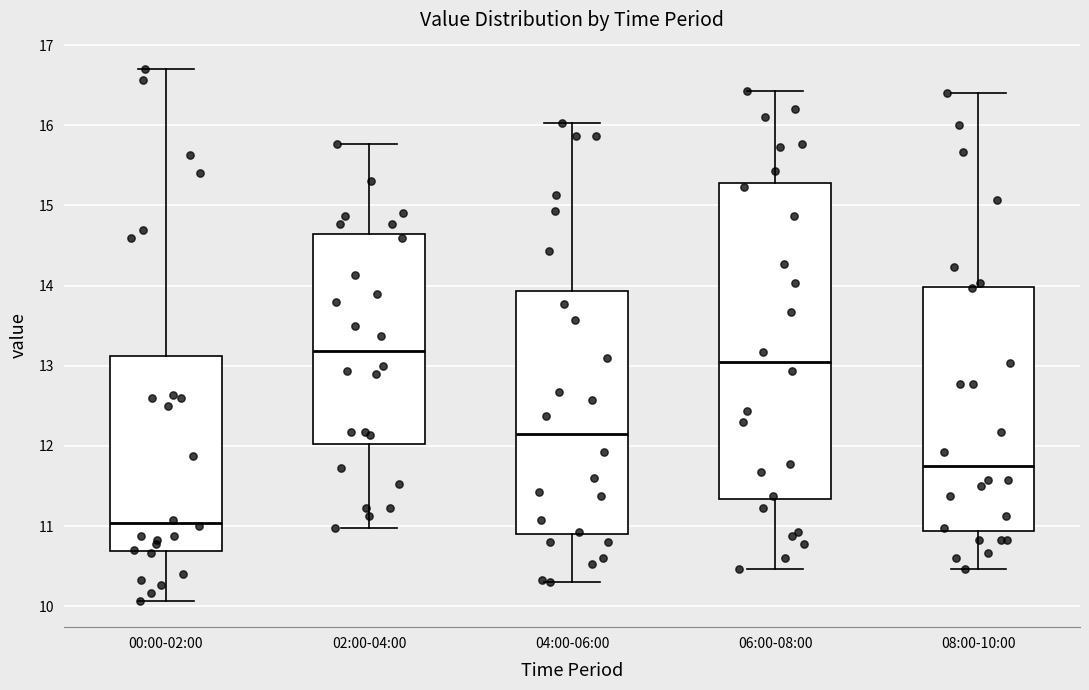

Comparing the boxes themselves (not the whiskers), which one is the tallest?

06:00-08:00